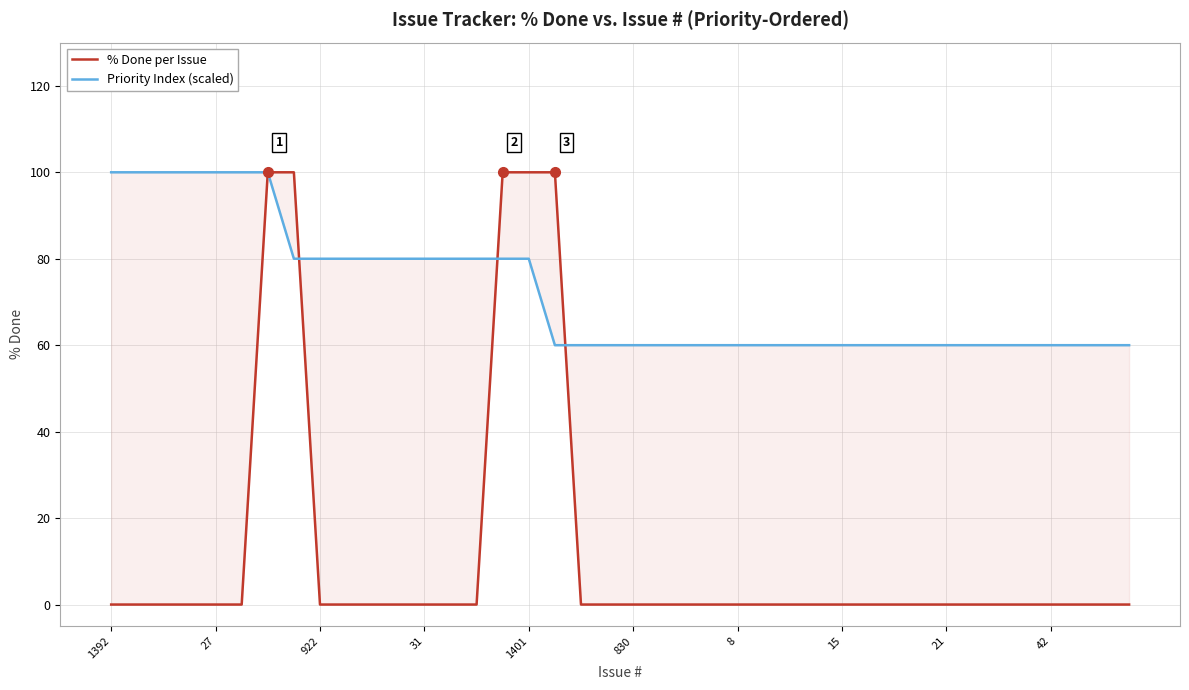

How many distinct data groups are displayed?

2